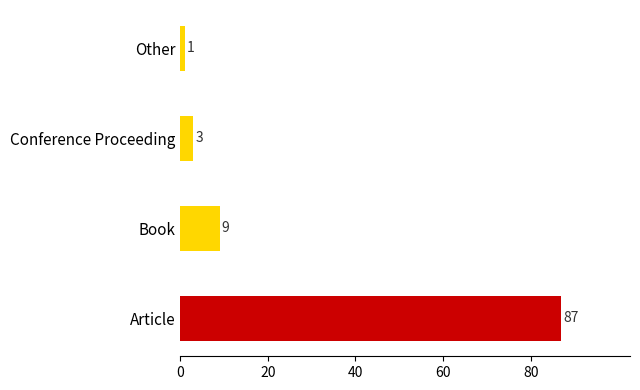

What is the maximum value shown in the chart?

87